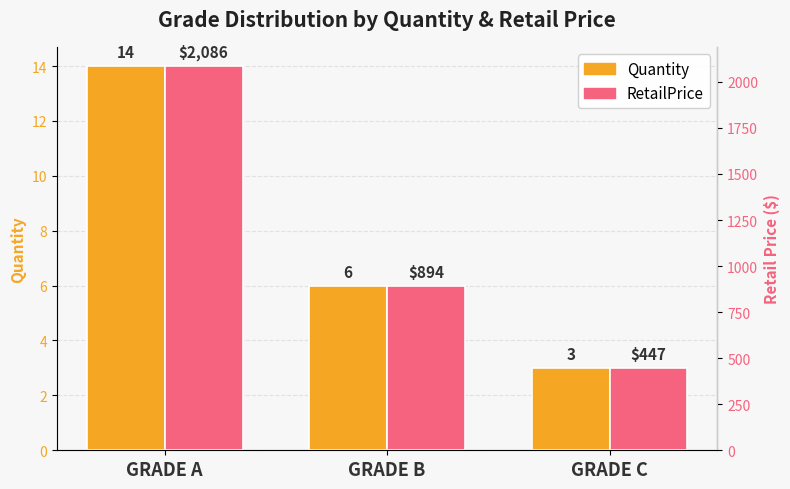

Rank the categories by RetailPrice value from highest to lowest.

GRADE A, GRADE B, GRADE C